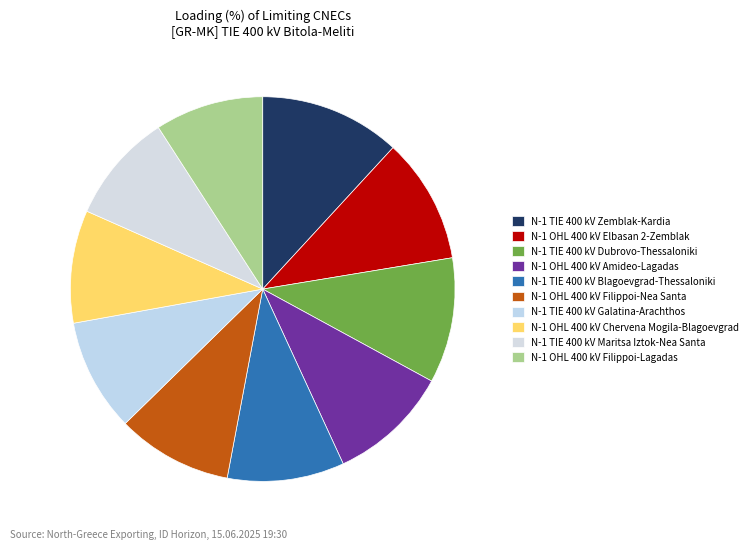

The N-1 OHL 400 kV Elbasan 2-Zemblak slice represents 11% of the pie. True or false?

True